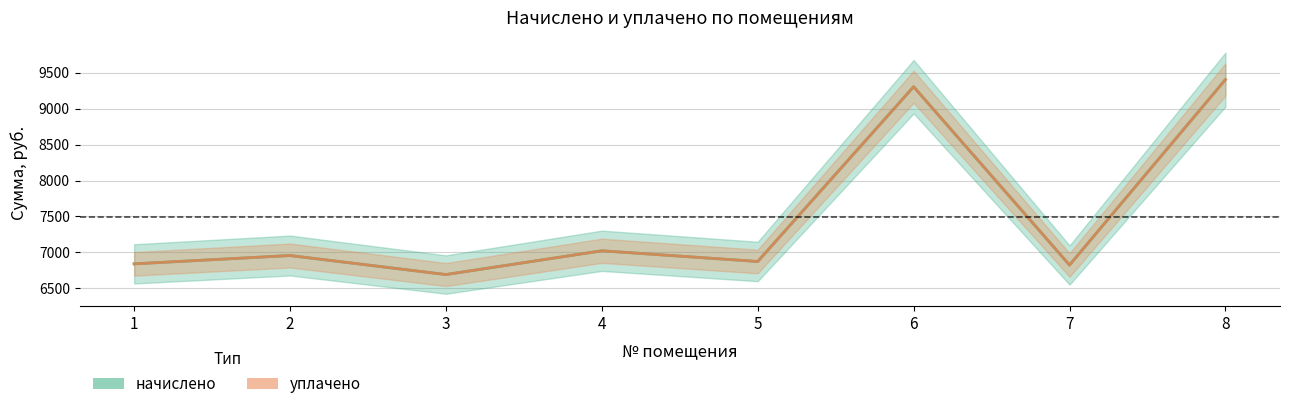

True or false: начислено has a value of 9306.7 at 6.

True